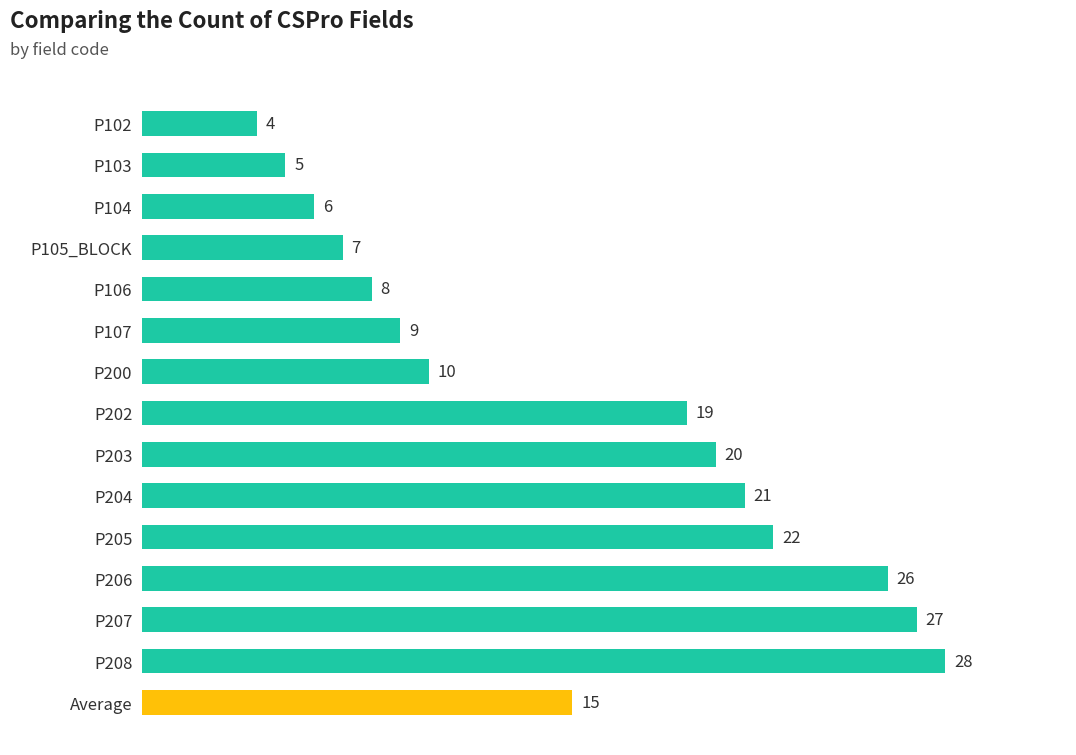

Are the bars grouped side by side (vs. stacked)?

No